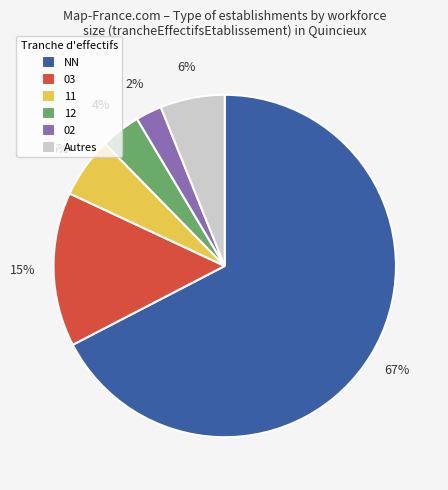

Between 03 and 02, which is larger?

03